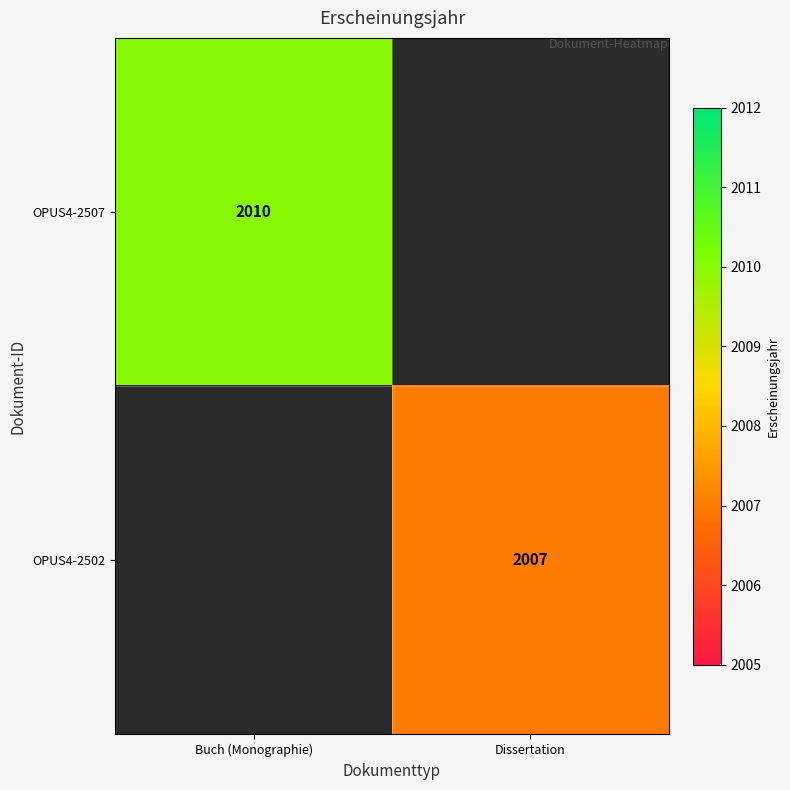

Count the number of data series in this chart.

2